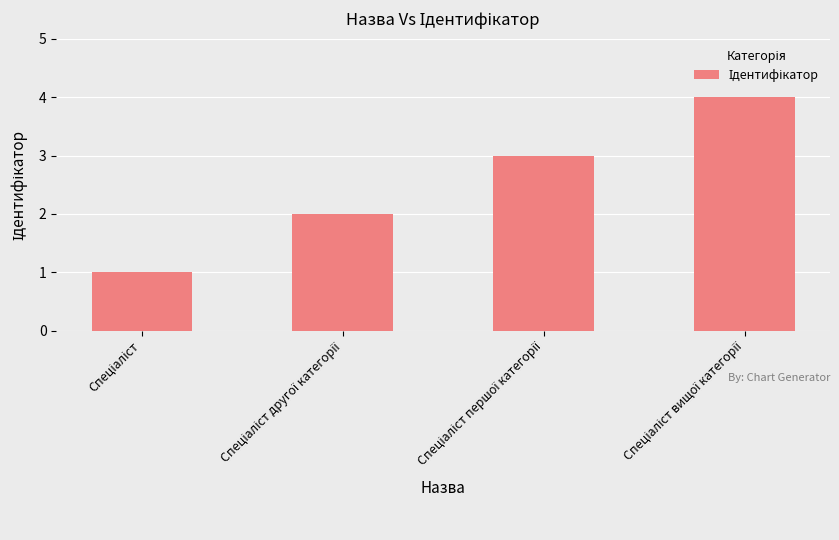

What is the smallest value displayed?

1